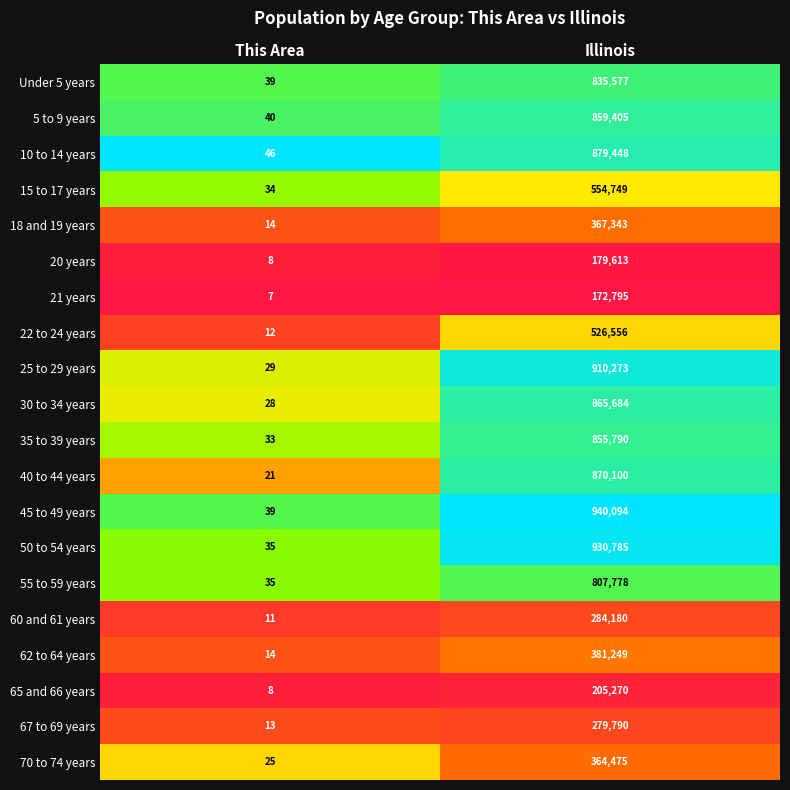

What is the difference between the highest and lowest values at This Area?

39